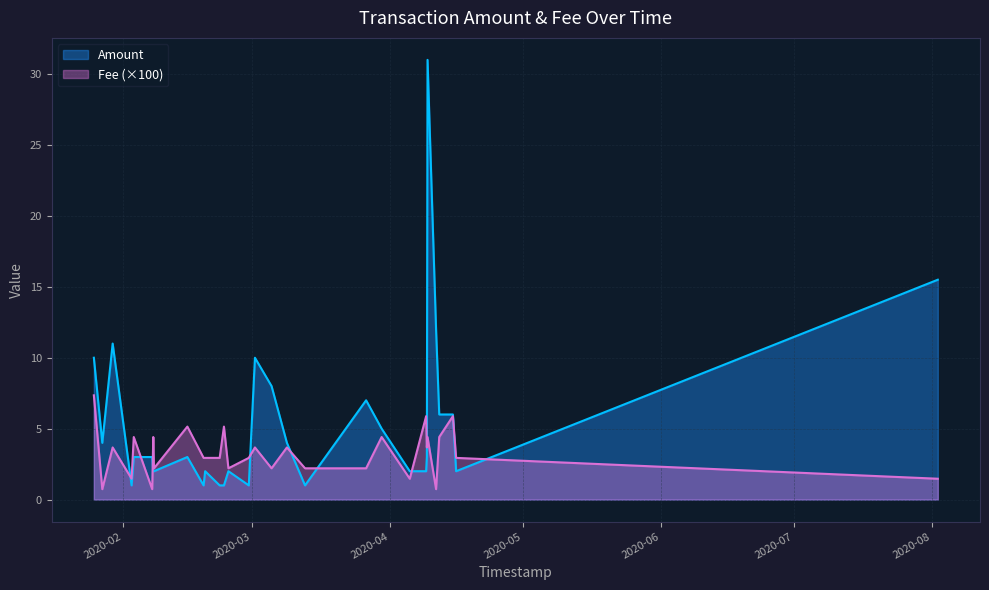

Which category has the lowest value in the Fee series?

2020-04-11 09:39:17